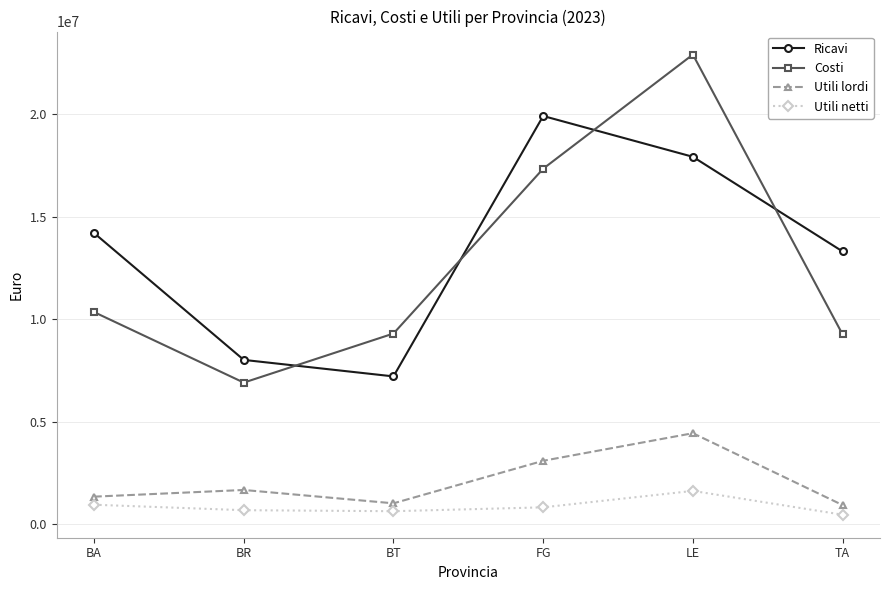

What is the approximate value of Utili lordi at FG?

3098445.0